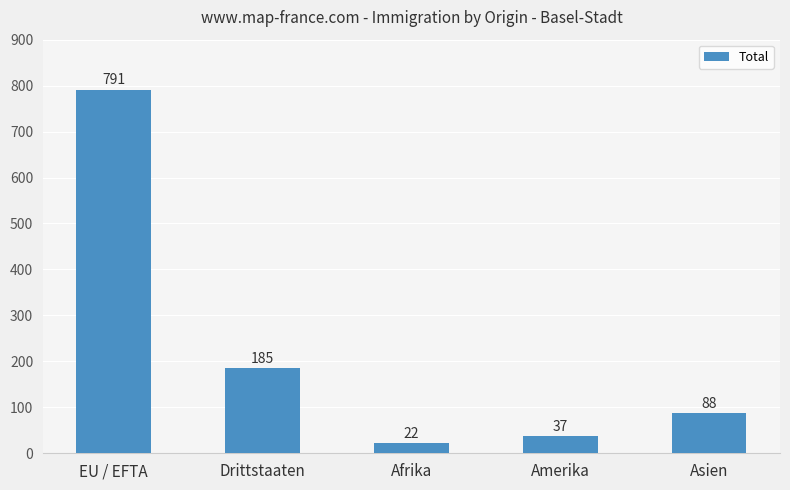

The value at Afrika is 22. True or false?

True